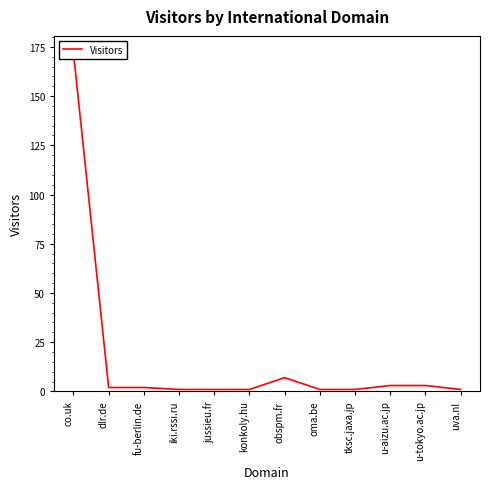

Is it true that the value at co.uk is 172?

True